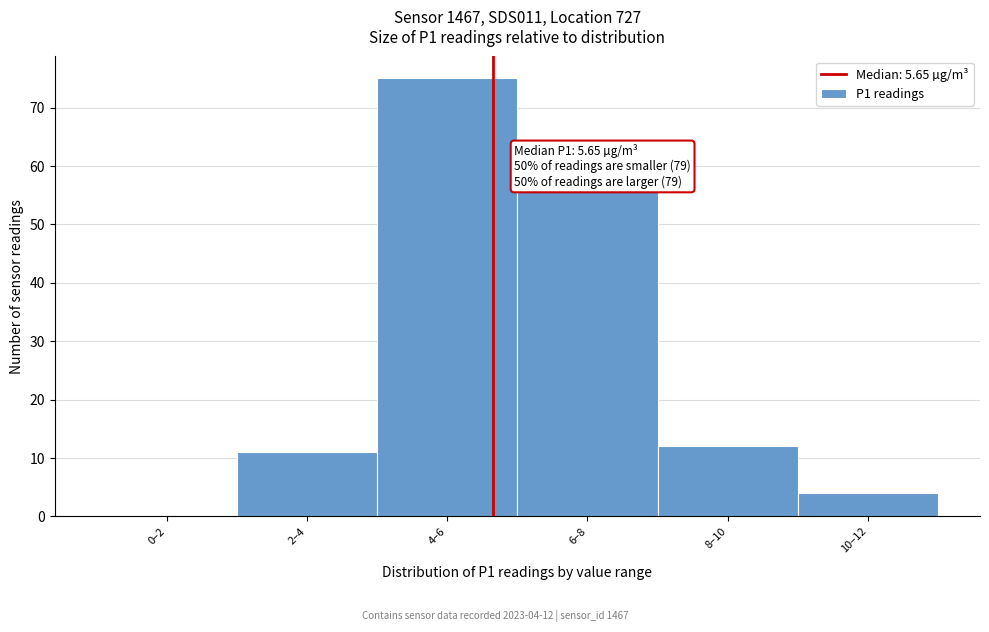

Reading left to right, extract all data points from this chart.

0–2=0	2–4=11	4–6=75	6–8=56	8–10=12	10–12=4